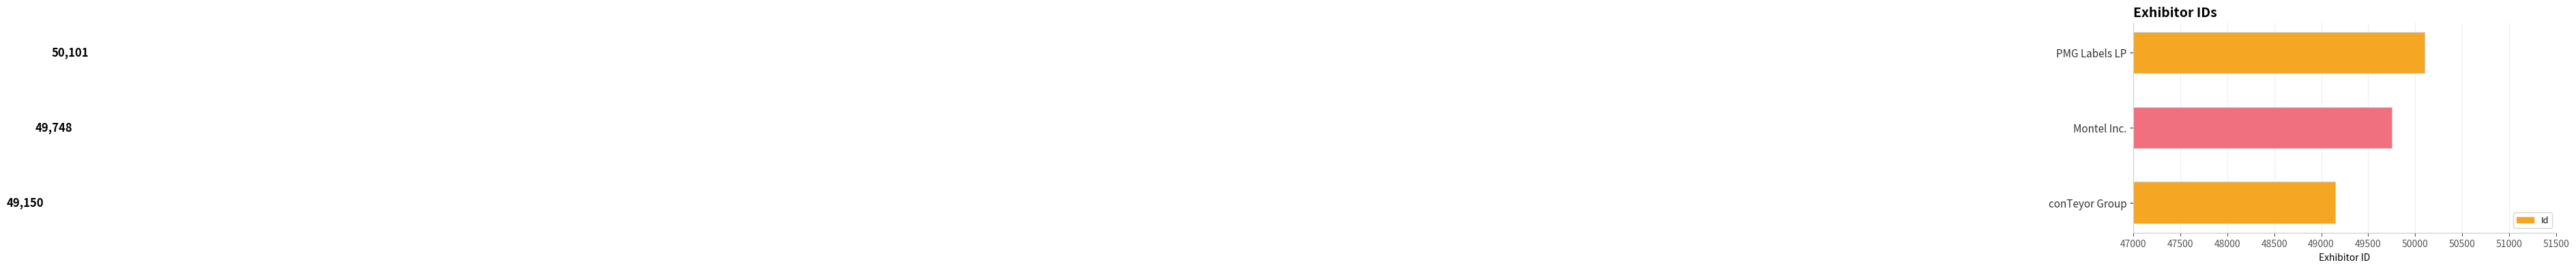

Which category has the highest value across all series?

PMG Labels LP